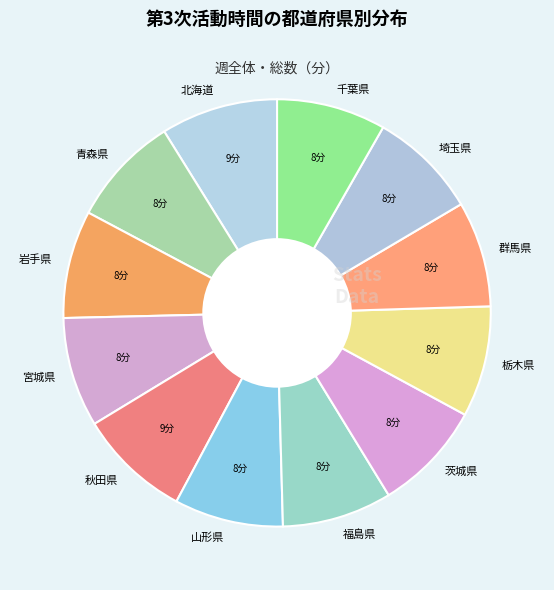

Is there a majority slice in this chart?

No